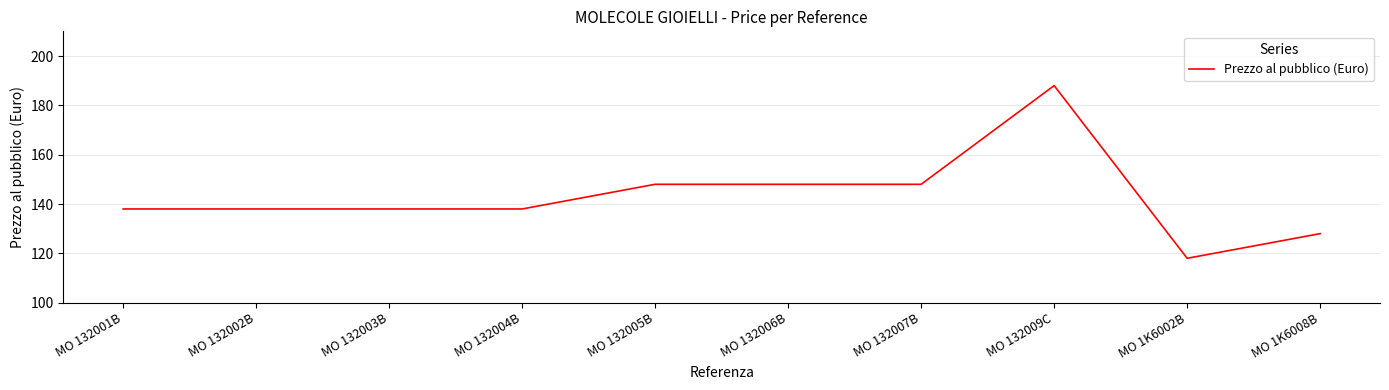

Reading right to left, list all the values displayed in this chart.

MO 1K6008B=128	MO 1K6002B=118	MO 132009C=188	MO 132007B=148	MO 132006B=148	MO 132005B=148	MO 132004B=138	MO 132003B=138	MO 132002B=138	MO 132001B=138